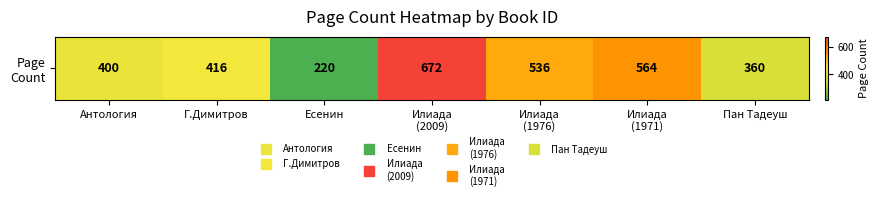

Reading left to right, transcribe all the data shown in this chart.

400	416	220	672	536	564	360